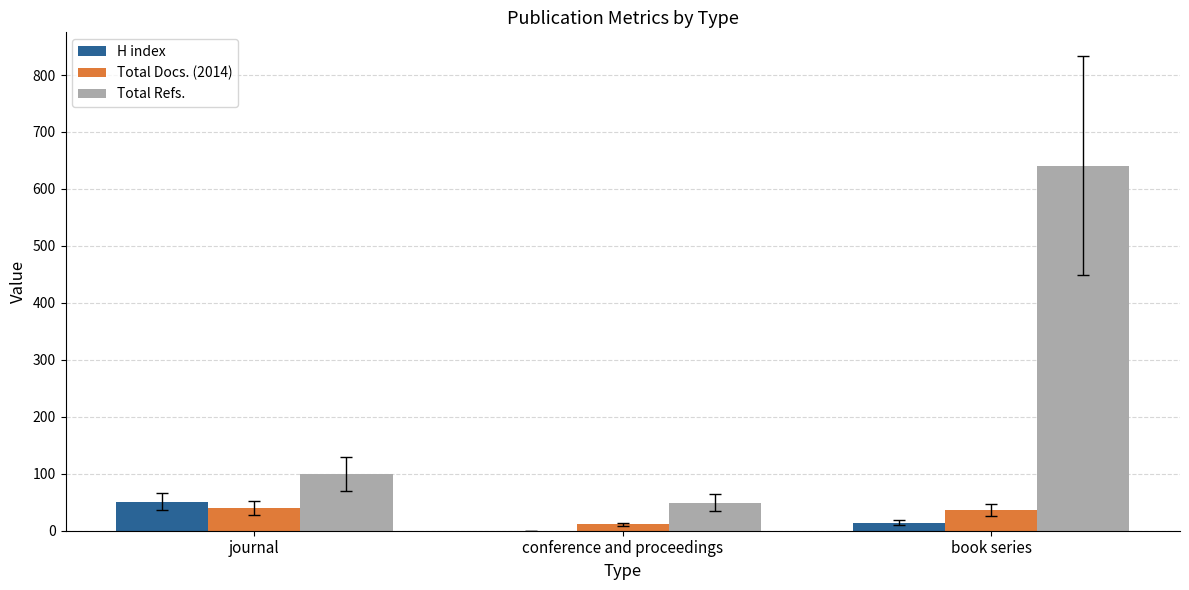

Reading left to right, transcribe all the data shown in this chart.

H index: journal=51	conference and proceedings=0	book series=14
Total Docs. (2014): journal=40	conference and proceedings=11	book series=36
Total Refs.: journal=99	conference and proceedings=49	book series=641